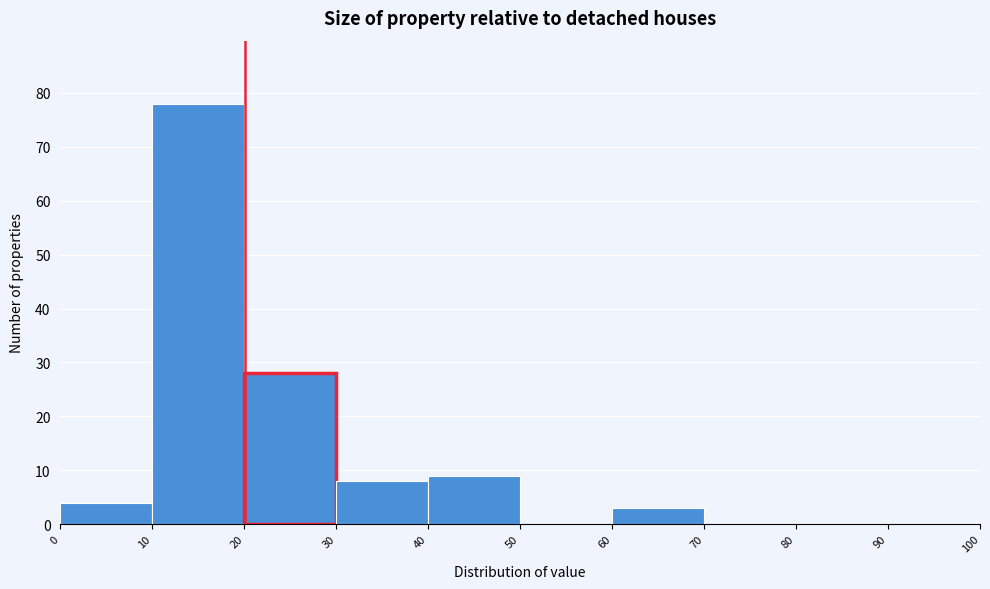

Reading left to right, list every bar in this chart as the range it spans on the x-axis followed by its height. The values are not printed on the chart, so give them approximately, as read against the axis.

0 to 10: 4
10 to 20: 78
20 to 30: 28
30 to 40: 8
40 to 50: 9
50 to 60: 0
60 to 70: 3
70 to 80: 0
80 to 90: 0
90 to 100: 0